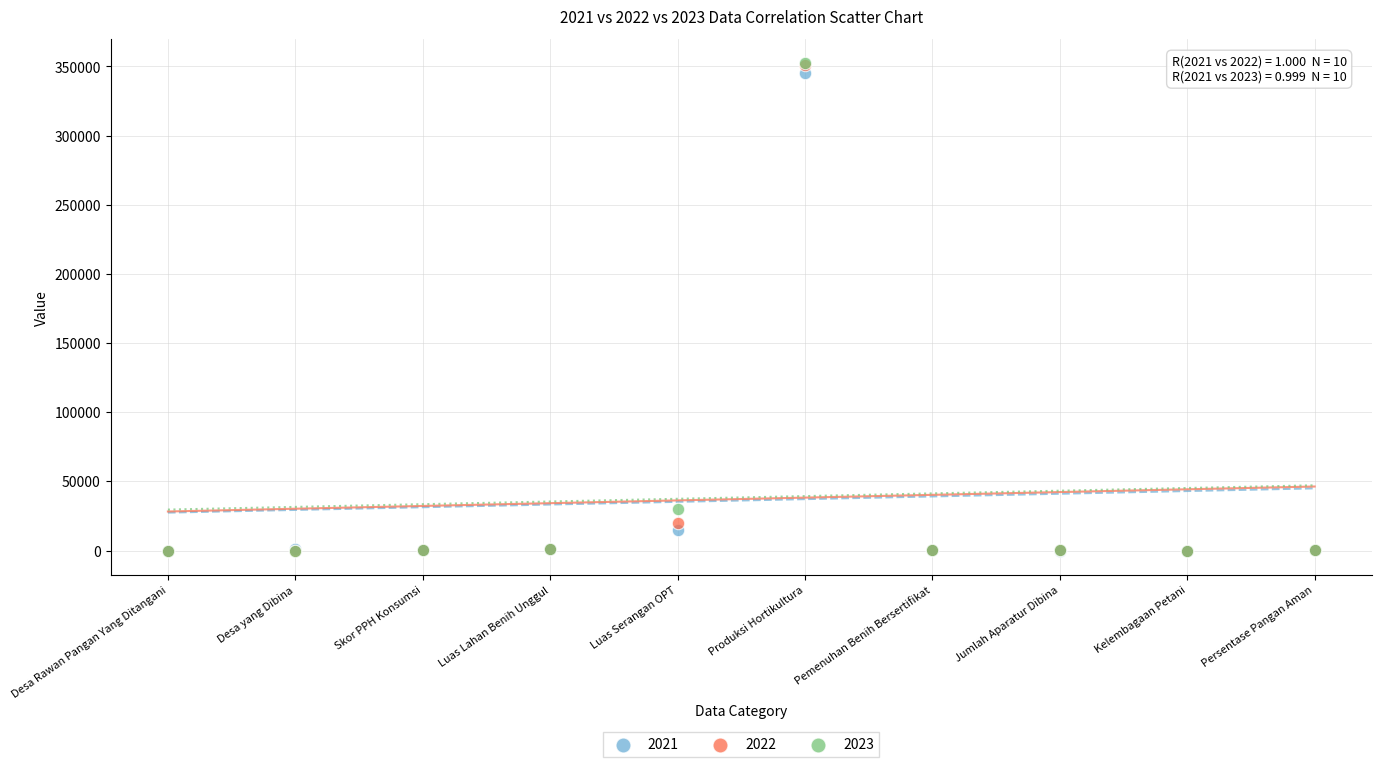

Across all series, what Y value is closest to 176080?

30000.0